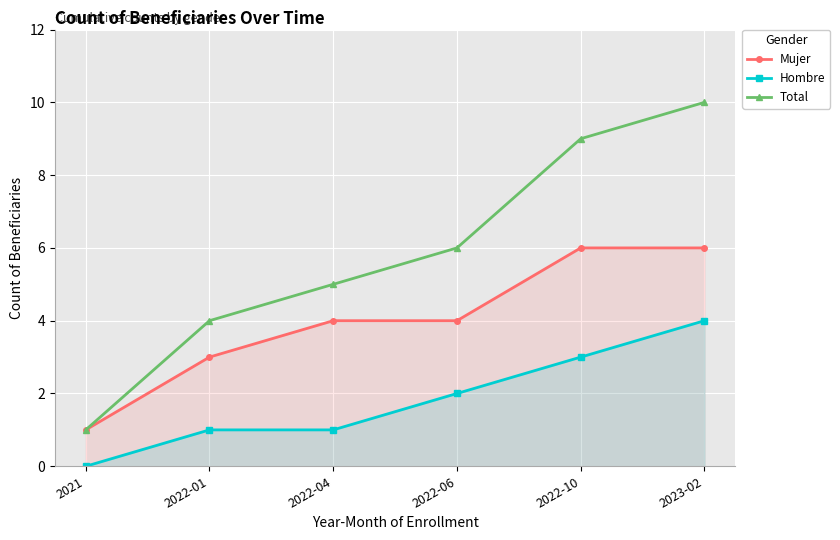

List the series in order of their overall mean, lowest first.

Hombre, Mujer, Total